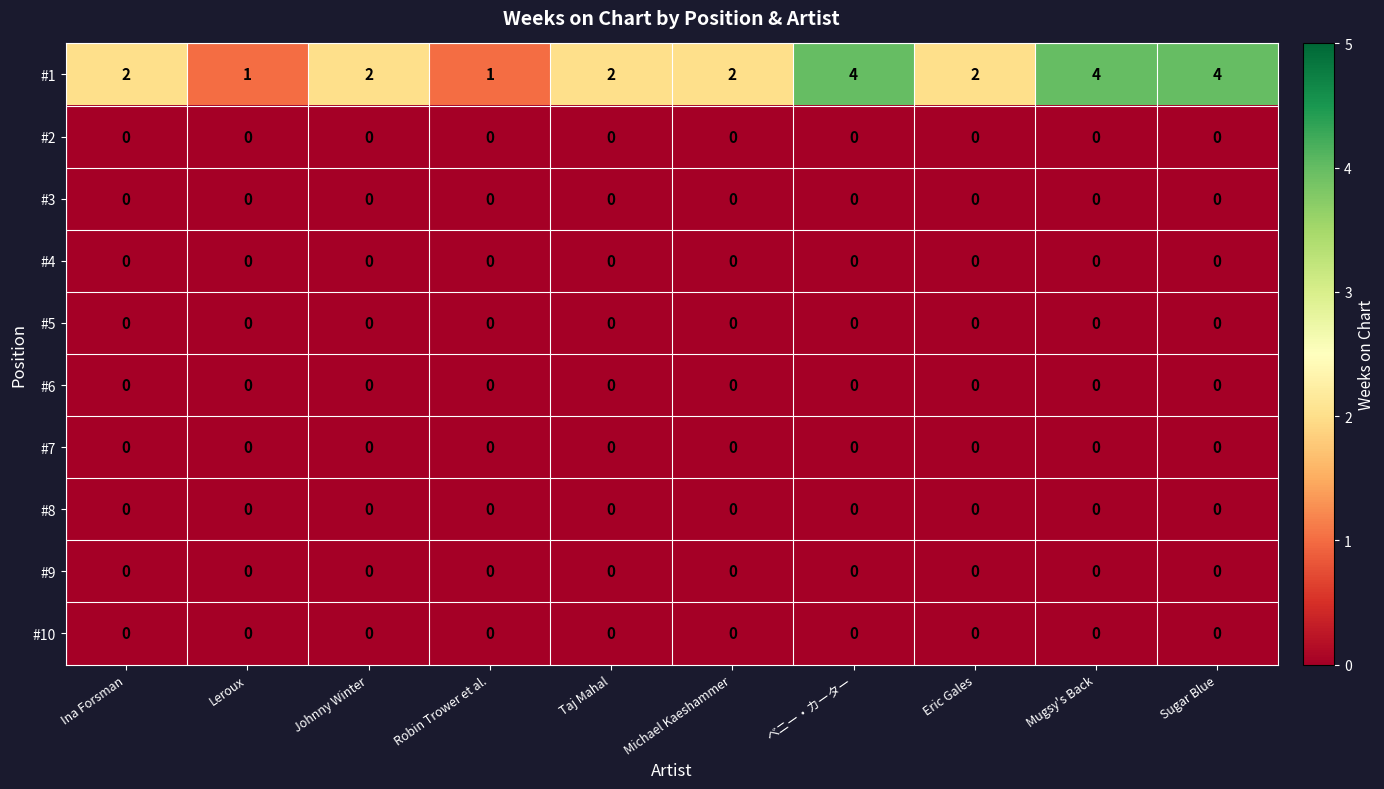

What is the difference between the highest and lowest values at Ina Forsman?

2